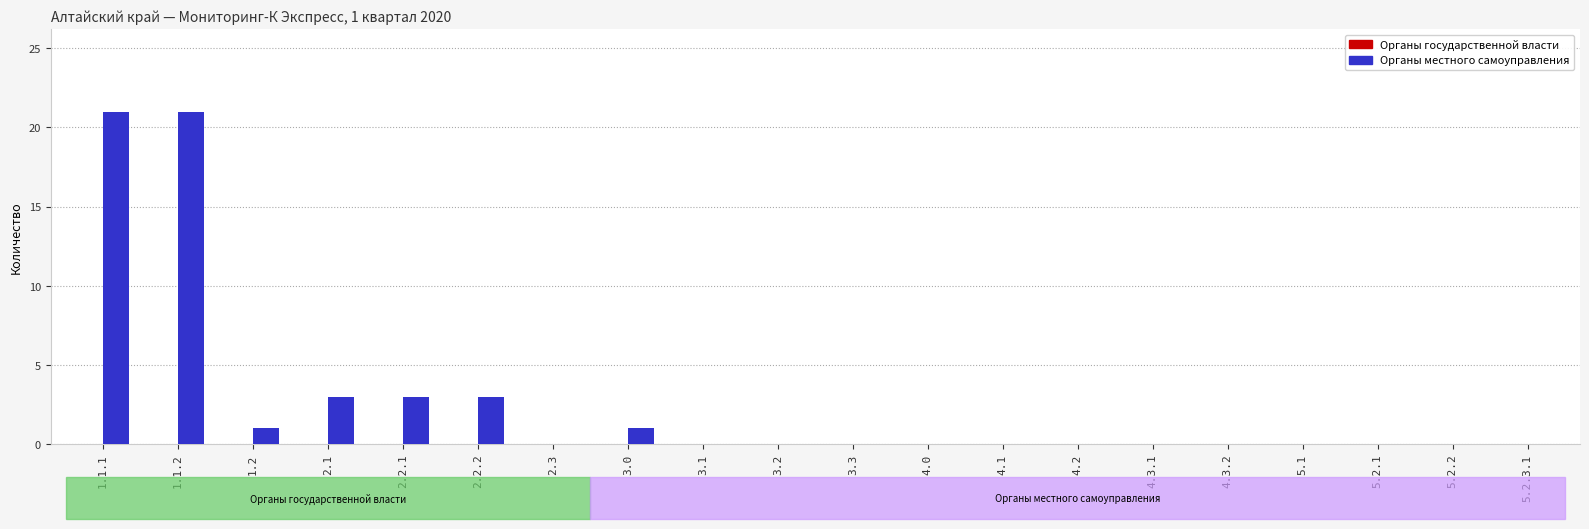

What is the greatest value displayed?

21